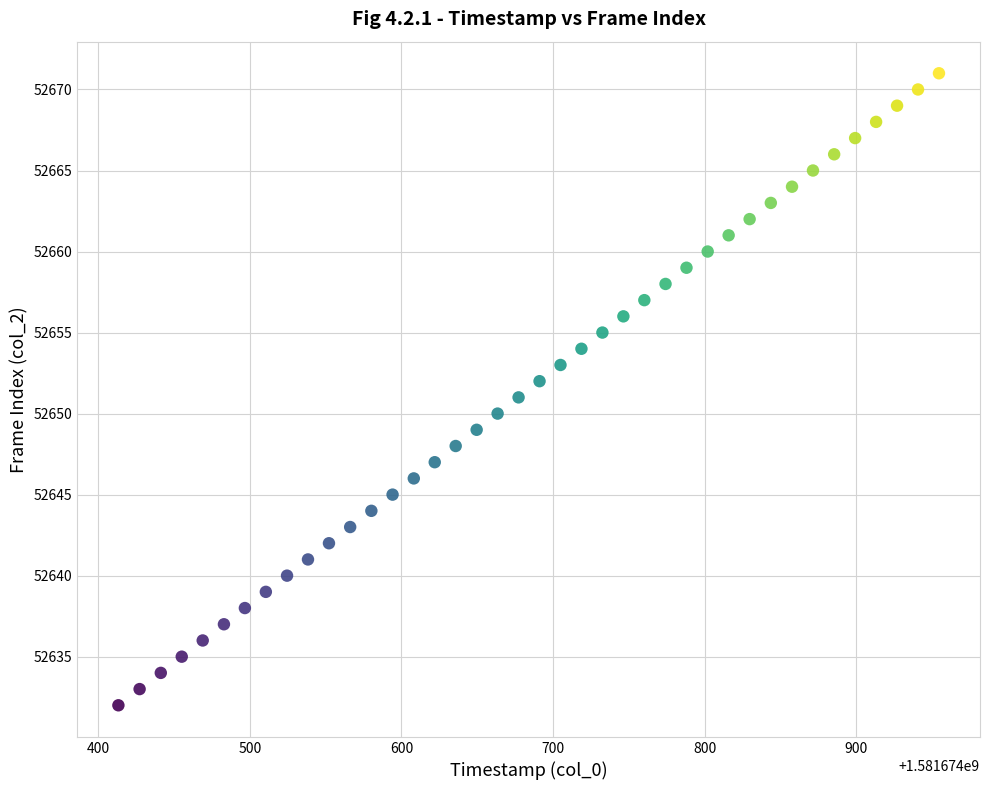

What is the range of Y values (max minus min)?

39